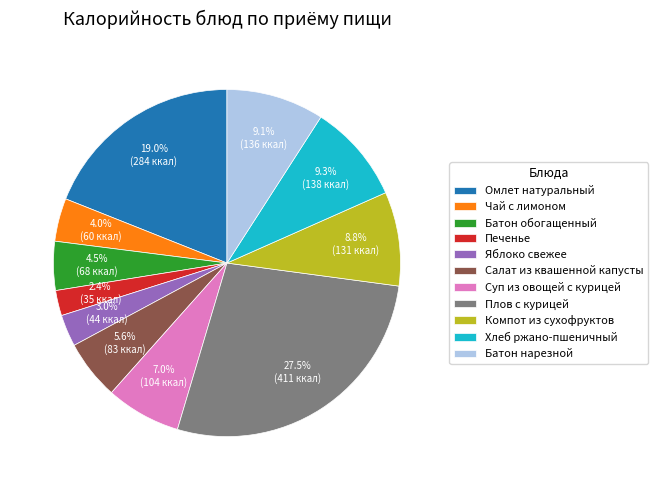

To the nearest percent, what is the combined percentage of Батон нарезной and Омлет натуральный?

28%